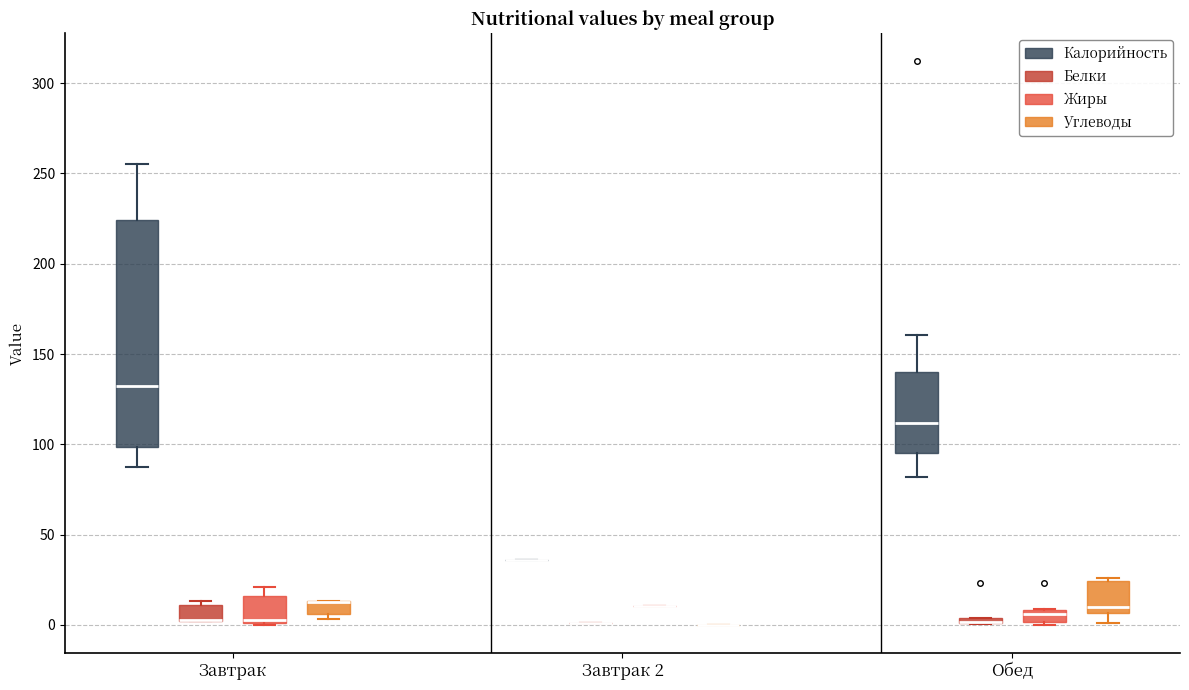

Comparing the boxes themselves (not the whiskers), which one is the tallest?

Завтрак (Калорийность)